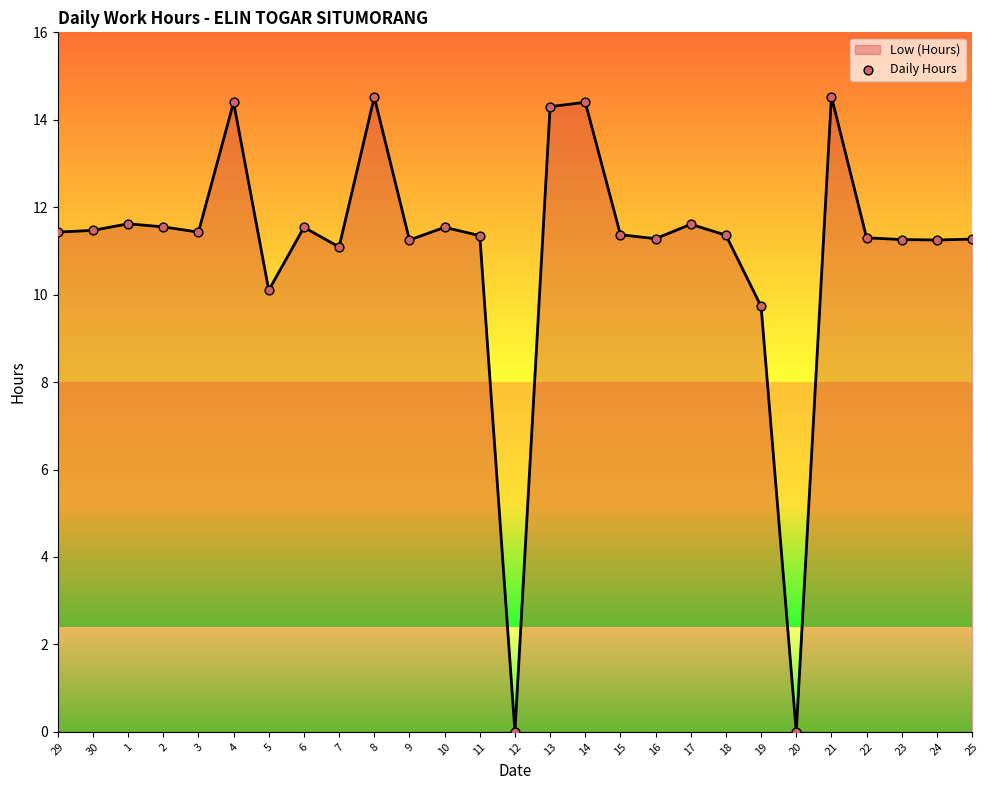

Which has a higher value, 10 or 18?

10